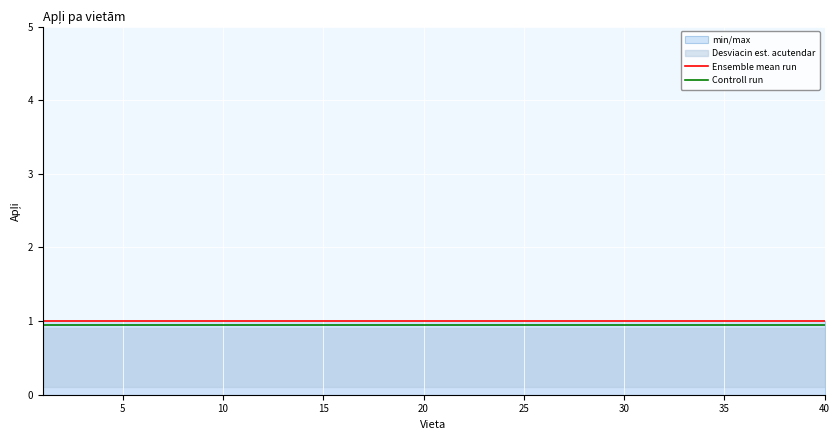

True or false: Ensemble mean run and Controll run intersect in this chart.

False